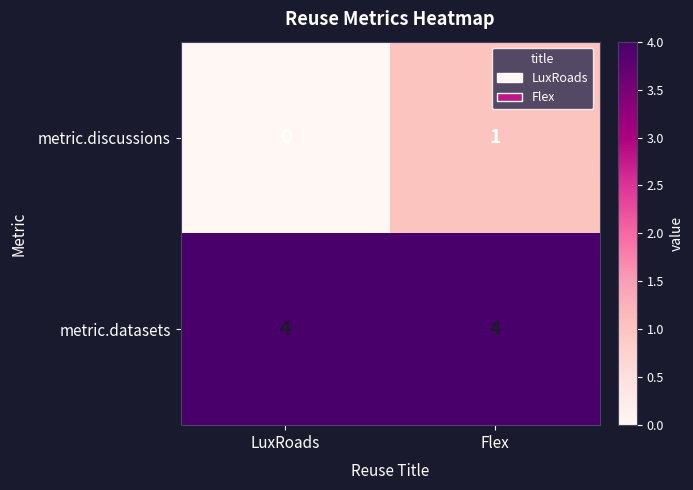

At how many categories does at least one series exceed 1?

2